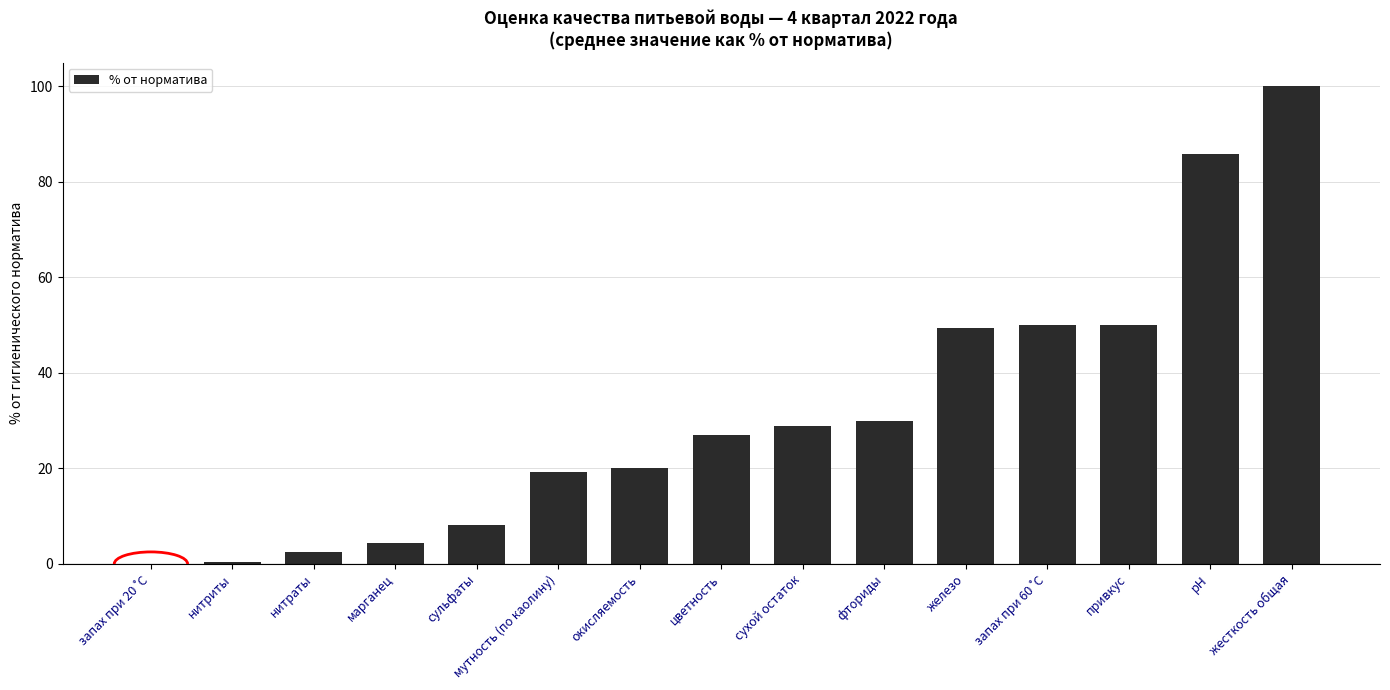

What is the ratio of the value at нитраты to the value at цветность?

0.1